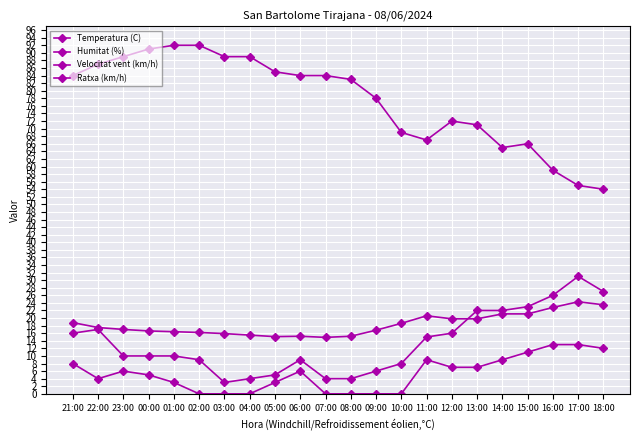

Does the chart have visible grid lines?

Yes